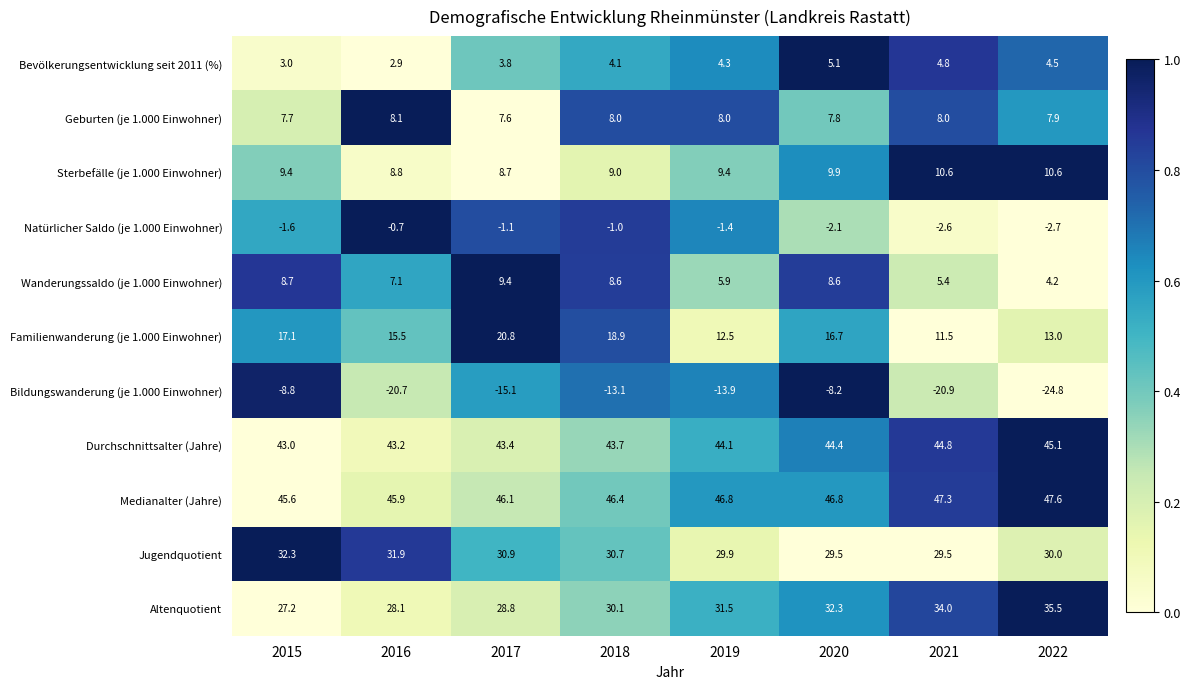

What is the difference between the second highest and minimum values in the Sterbefälle (je 1.000 Einwohner) series?

1.9